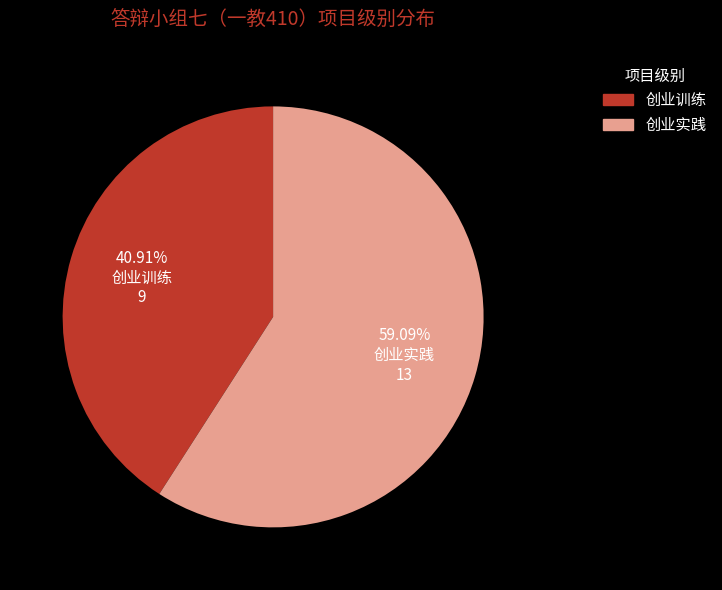

To the nearest percent, what is the difference between the 创业实践 and 创业训练 slice percentages?

18%